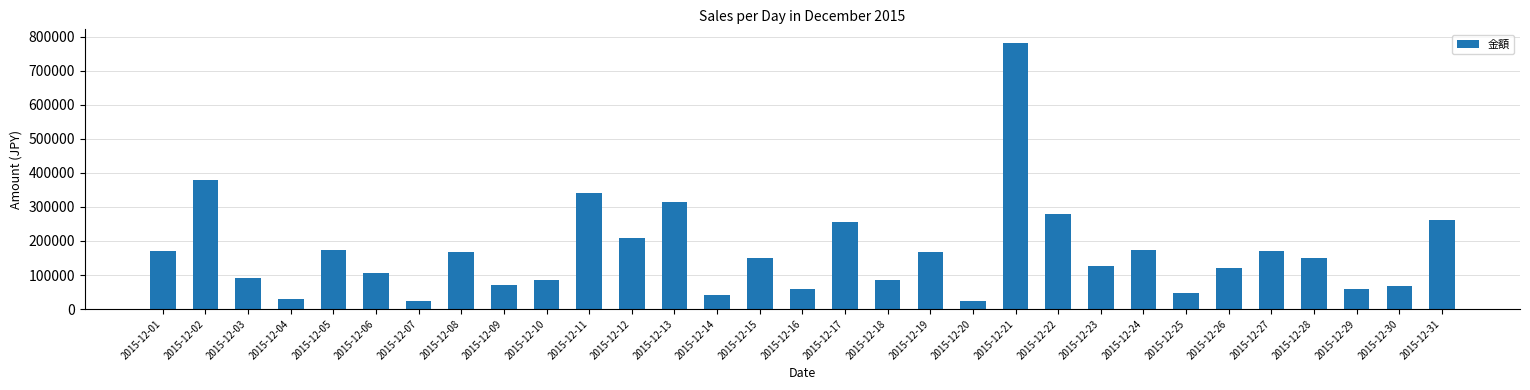

What is the difference between the values at 2015-12-06 and 2015-12-25?

59000